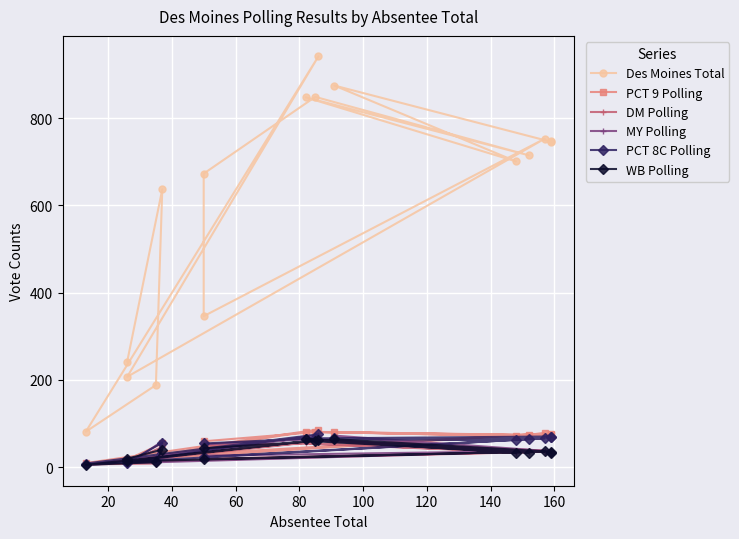

How many distinct data groups are displayed?

6